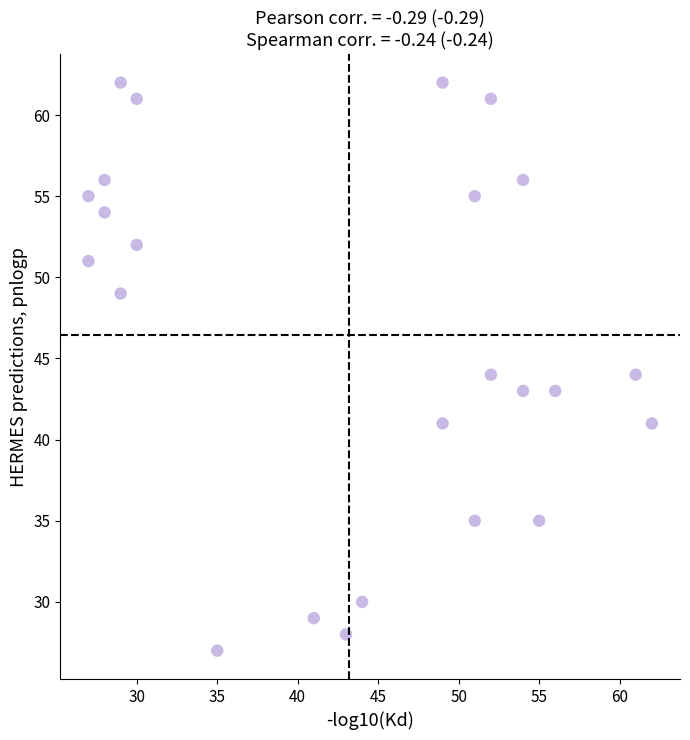

What is the range of X values (max minus min)?

35